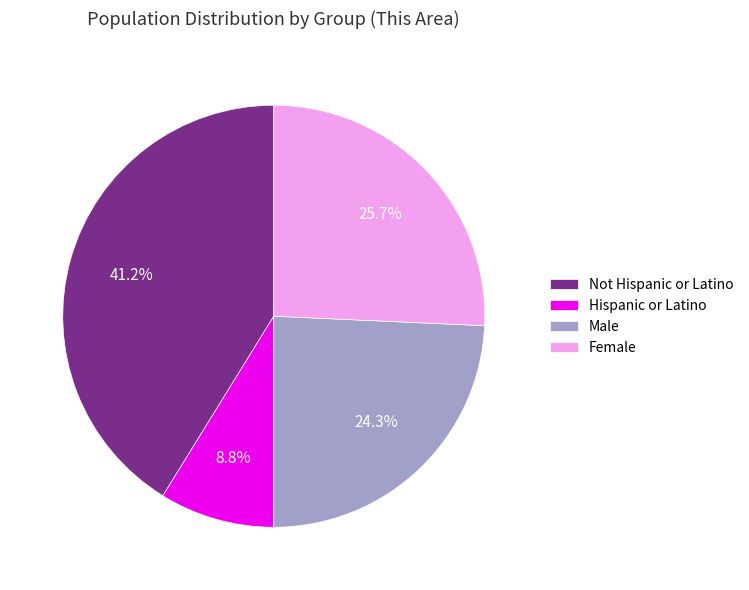

Approximately how many times larger is the value at Male compared to Not Hispanic or Latino?

0.6